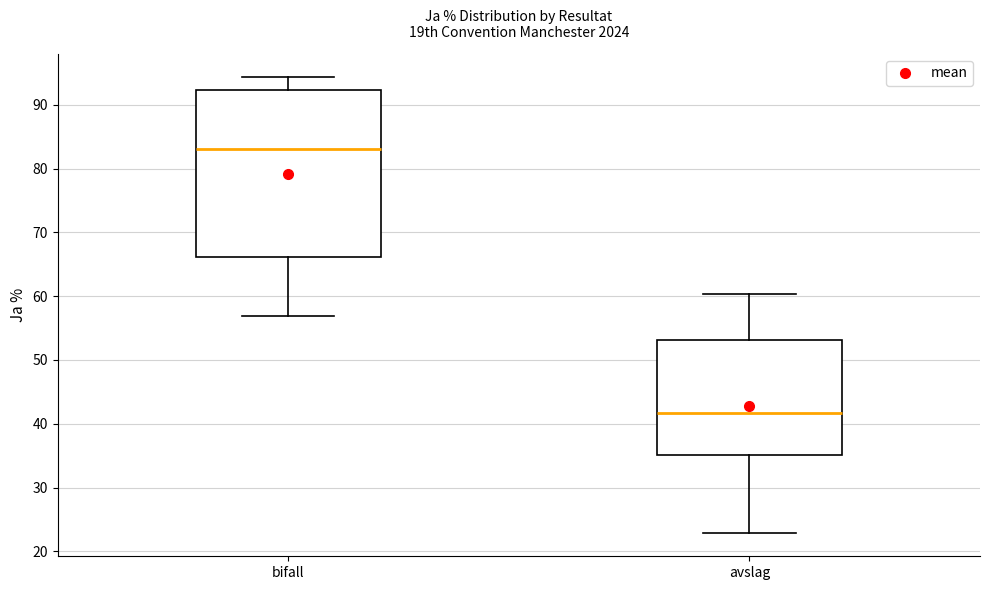

Reading left to right, read every box against the y-axis: the position of its median line, the range the box covers, and the ends of its whiskers. The values are not printed on the chart, so give them approximately, as read against the axis.

bifall: median 83, box 66 to 92, whiskers 57 to 94
avslag: median 42, box 35 to 53, whiskers 23 to 60